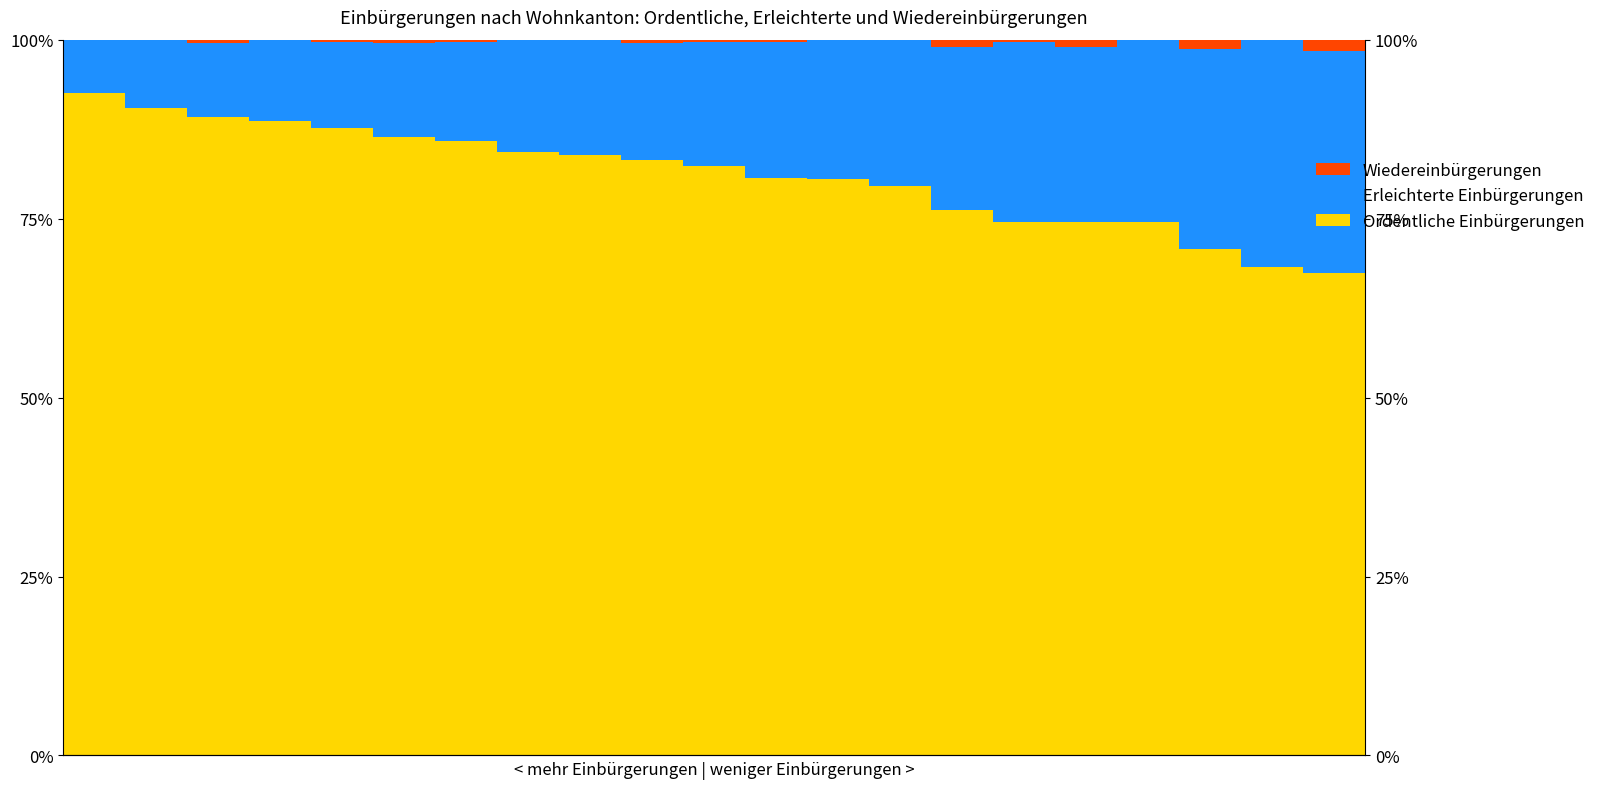

Reading left to right, list all the values displayed in this chart.

Ordentliche Einbürgerungen: 92.6	90.5	89.2	88.6	87.7	86.3	85.8	84.3	83.9	83.2	82.3	80.7	80.5	79.5	76.2	74.5	74.5	74.5	70.8	68.3	67.4
Erleichterte Einbürgerungen: 7.4	9.5	10.3	11.4	12.0	13.2	13.8	15.7	16.1	16.3	17.4	19.0	19.5	20.5	22.9	25.2	24.6	25.5	28.0	31.7	31.0
Wiedereinbürgerungen: 0.0	0.0	0.4	0.0	0.3	0.5	0.4	0.0	0.0	0.5	0.3	0.3	0.0	0.0	1.0	0.3	1.0	0.0	1.2	0.0	1.6